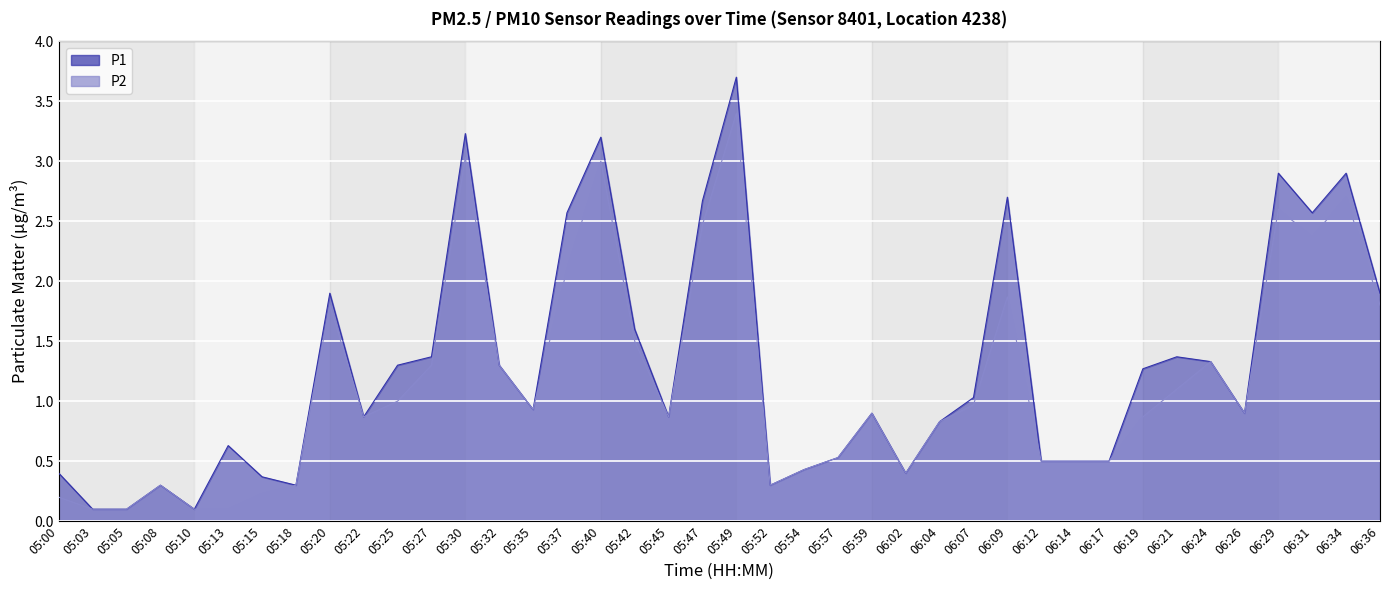

In P2, how many points are higher than both neighbors (excluding endpoints)?

10